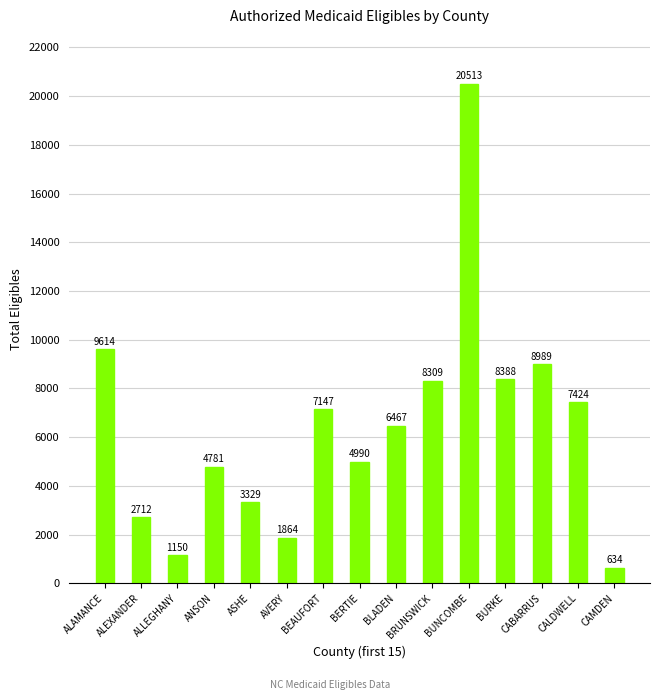

What is the sum of the values at ANSON and CALDWELL?

12205